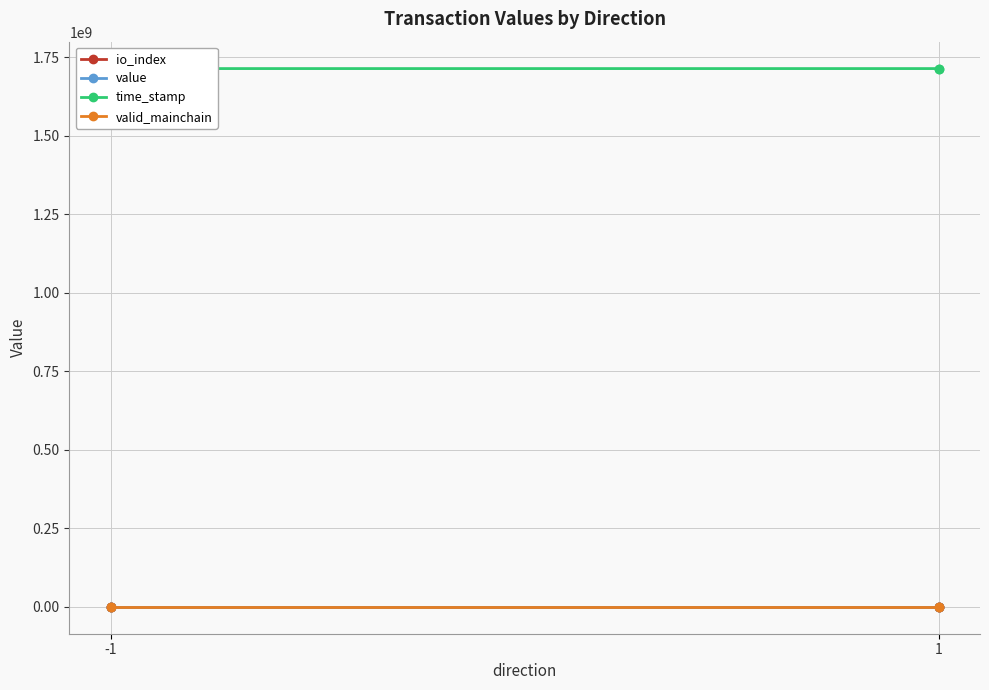

At which category is the sum across all series the highest?

-1